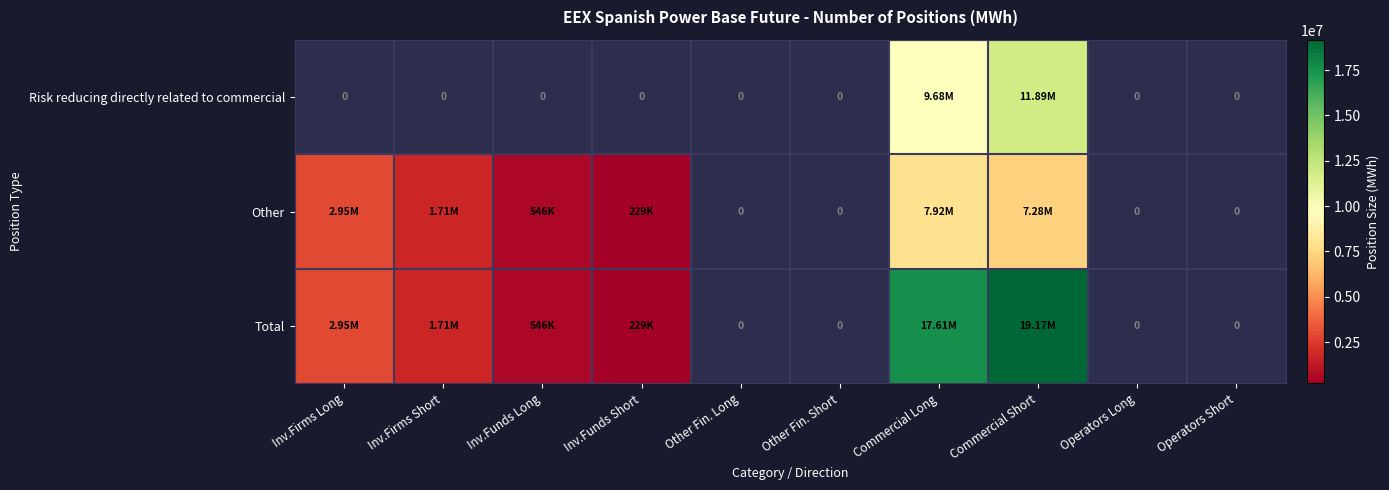

Which series has the widest spread of values?

Total